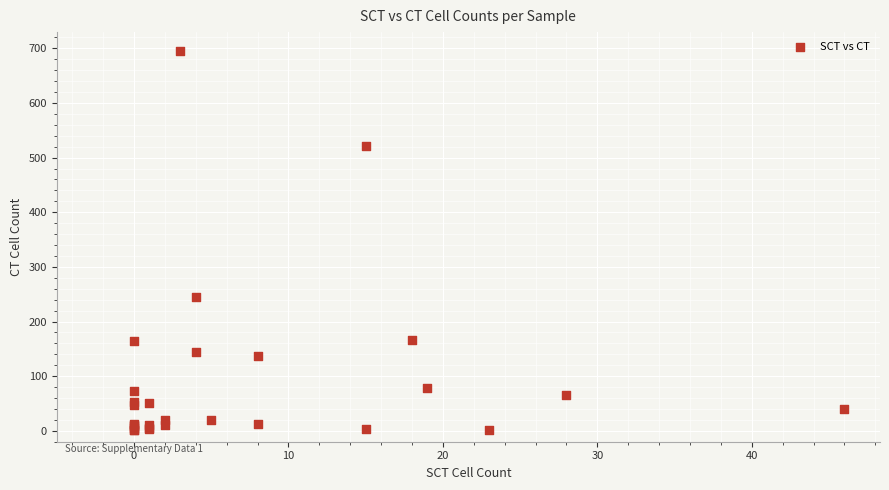

What Y value in the scatter plot is closest to 348?

244